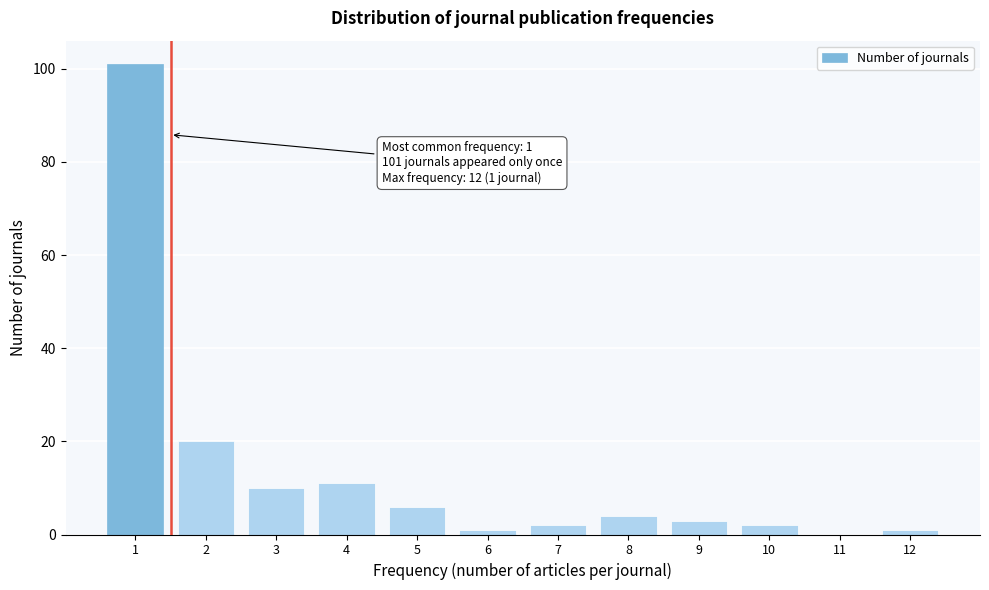

Reading right to left, transcribe all the data shown in this chart.

12=1	11=0	10=2	9=3	8=4	7=2	6=1	5=6	4=11	3=10	2=20	1=101